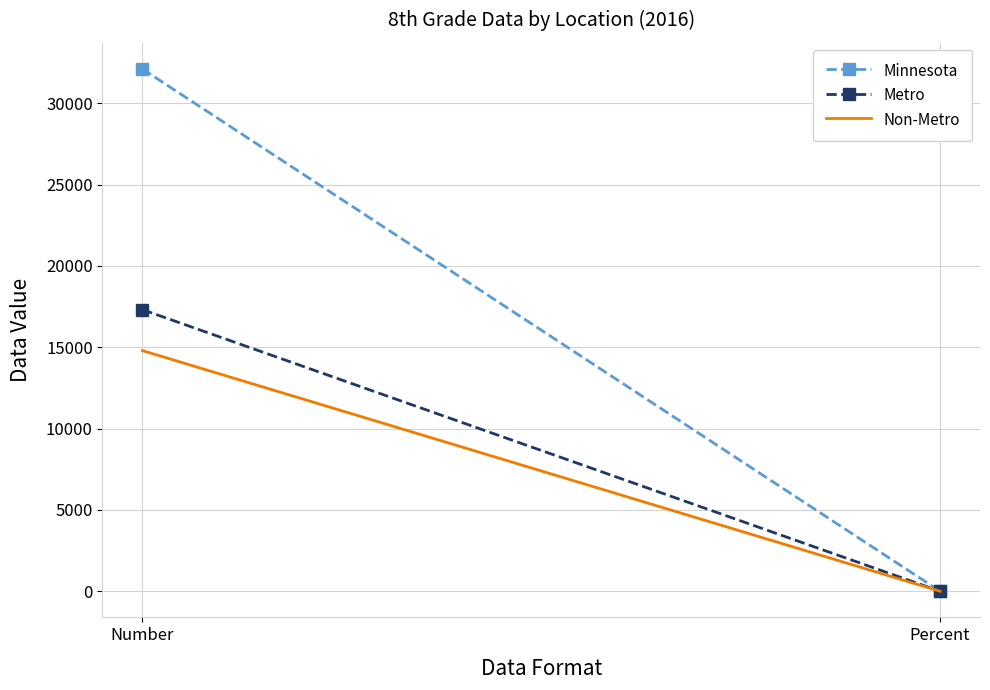

List the series in order of their peak value, highest first.

Minnesota, Metro, Non-Metro